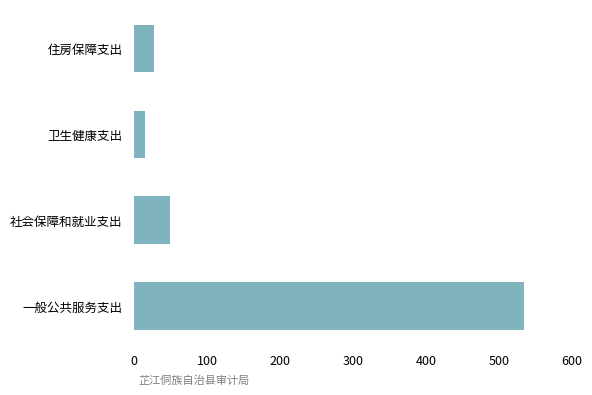

Approximately how many times larger is the value at 一般公共服务支出 compared to 卫生健康支出?

37.0